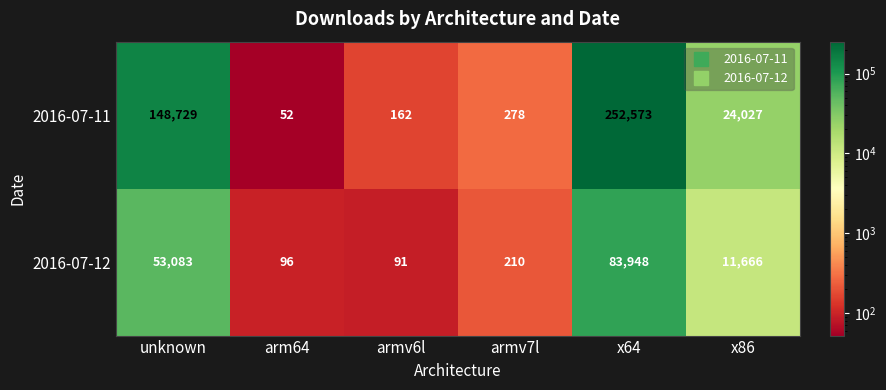

What is the sum of the 2016-07-11 values at arm64 and x86?

24079